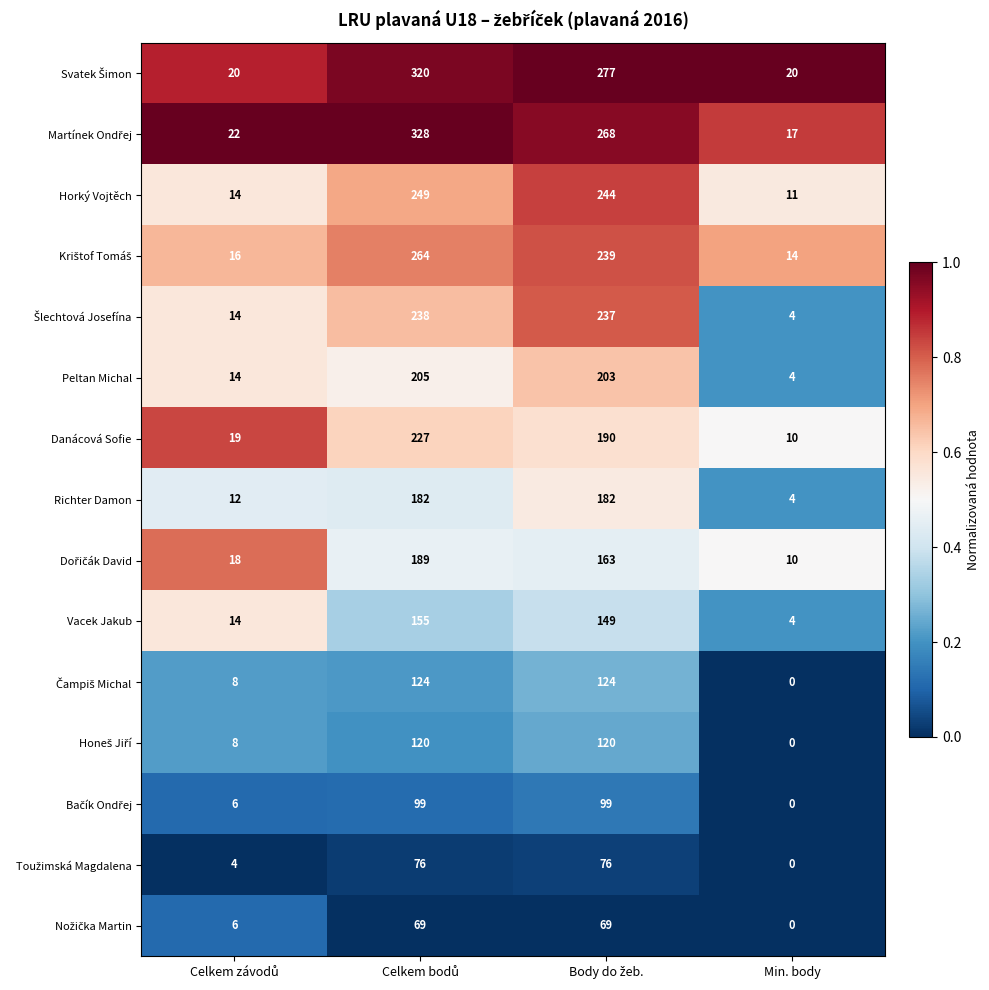

What is the total value across all series at Min. body?

98